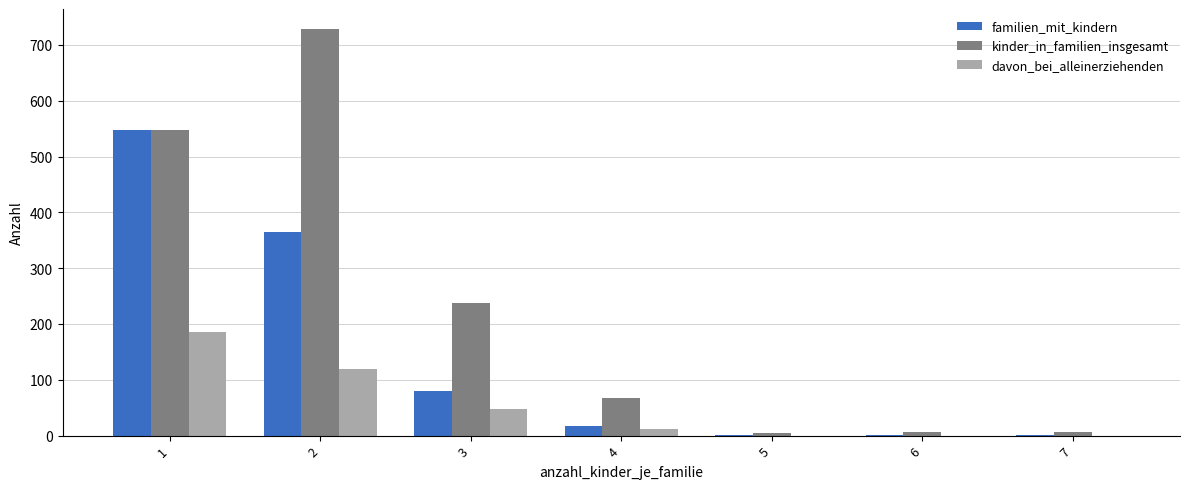

How many distinct data groups are displayed?

3